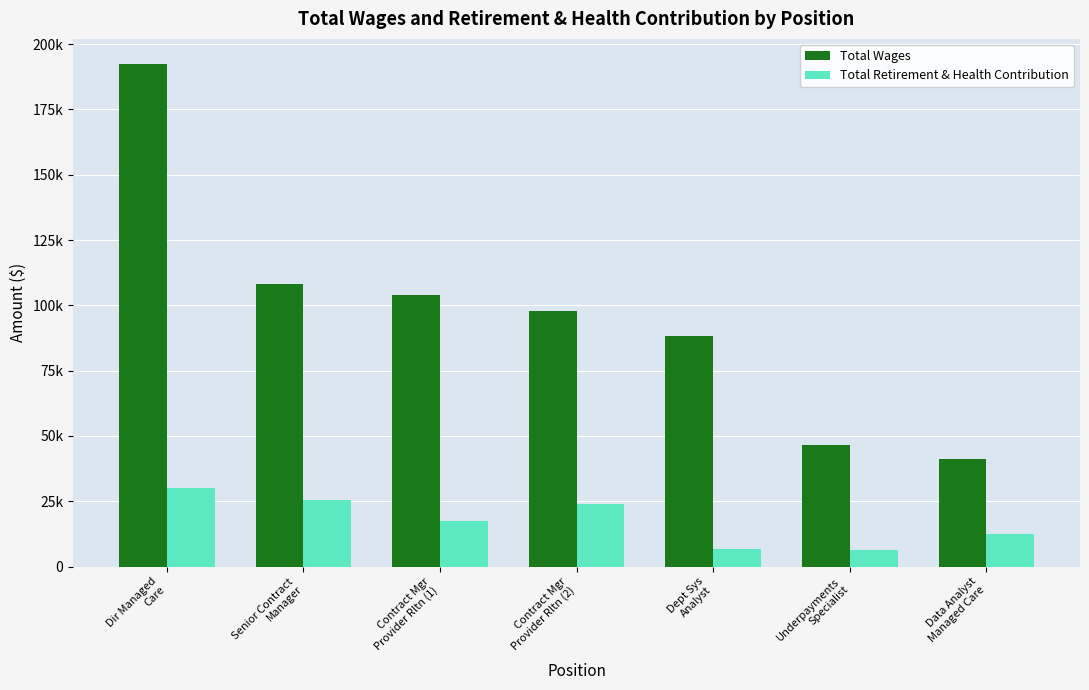

Reading right to left, transcribe all the data shown in this chart.

Total Wages: 41236	46426	88118	97760	103950	108036	192383
Total Retirement & Health Contribution: 12577	6425	6639	23964	17481	25608	29892